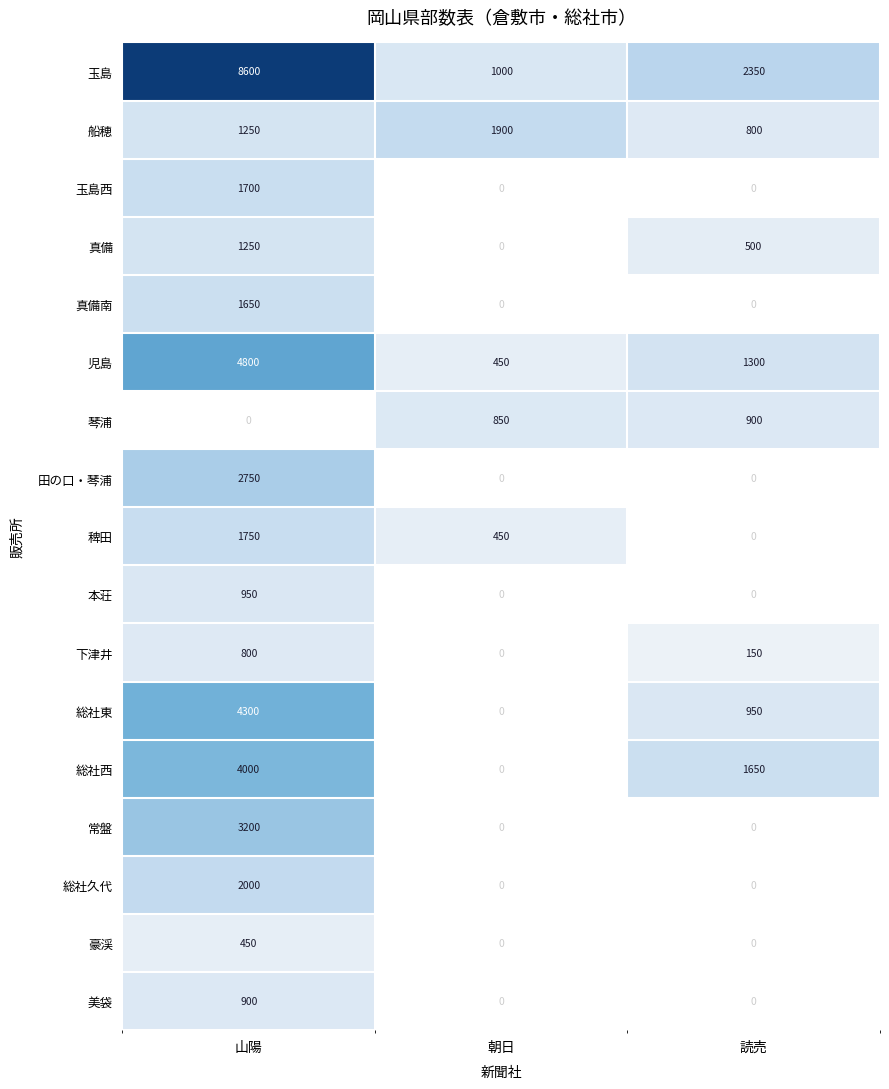

How many positive values does the 稗田 series have?

2